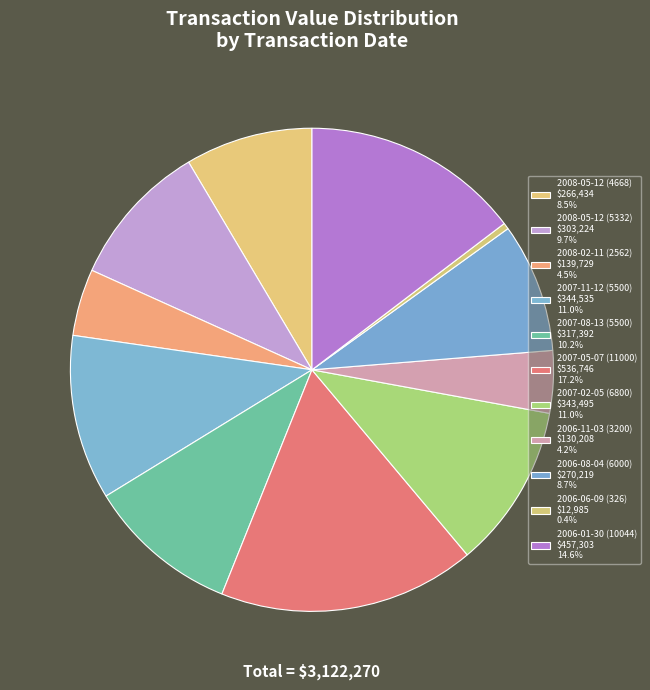

Is 2008-05-12 (5332) the majority of the pie?

No